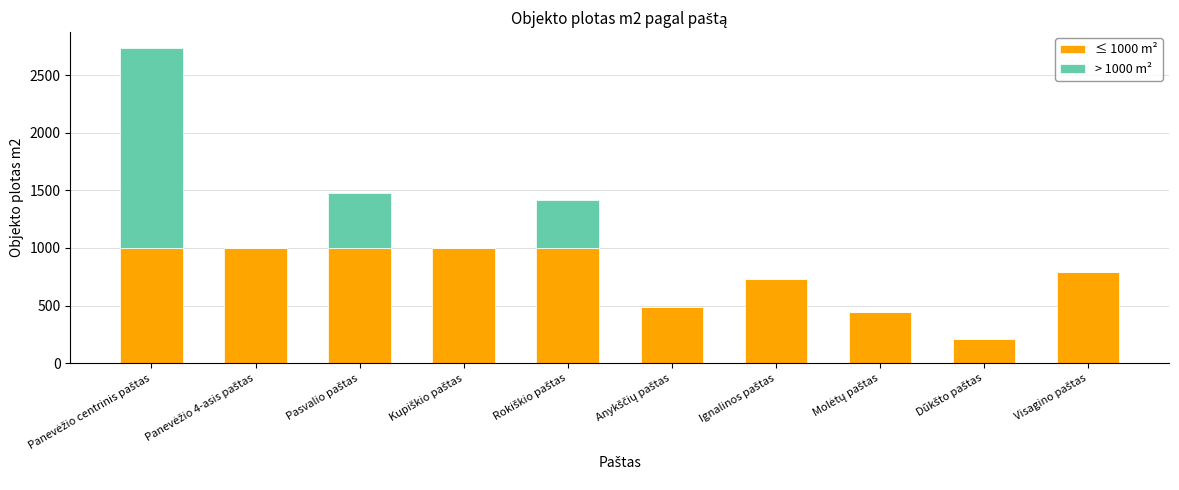

Rank the series by their maximum value, from highest to lowest.

> 1000 m², ≤ 1000 m²